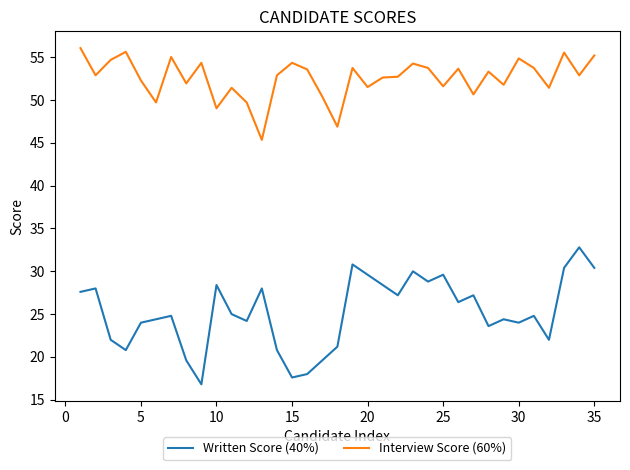

True or false: Written Score (40%) and Interview Score (60%) intersect in this chart.

False